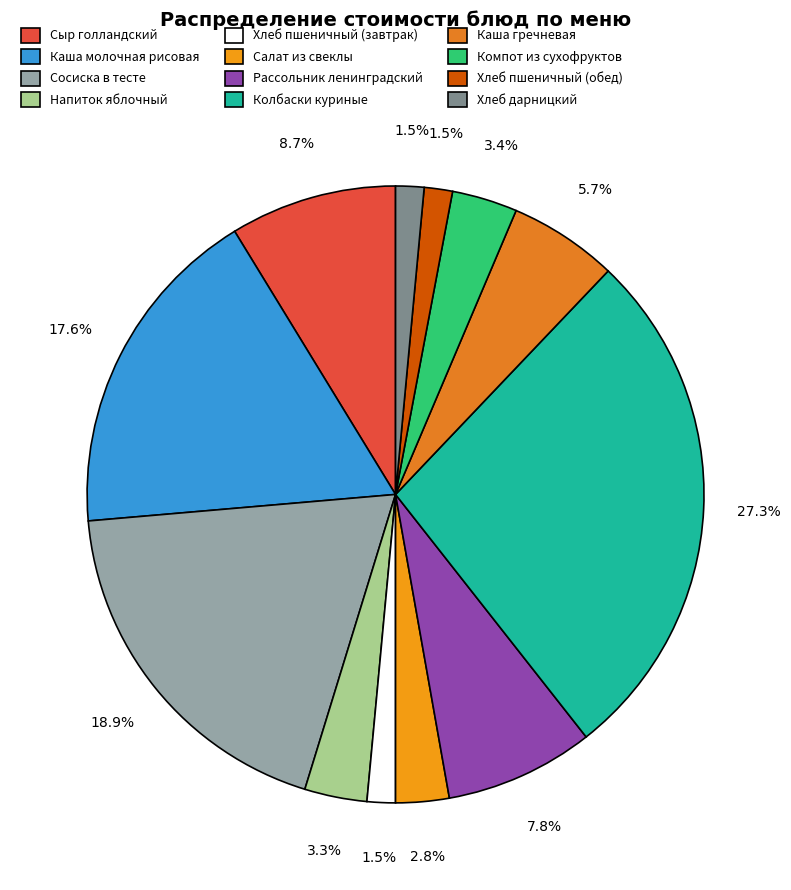

What portion of the pie excludes Каша гречневая?

94.3%